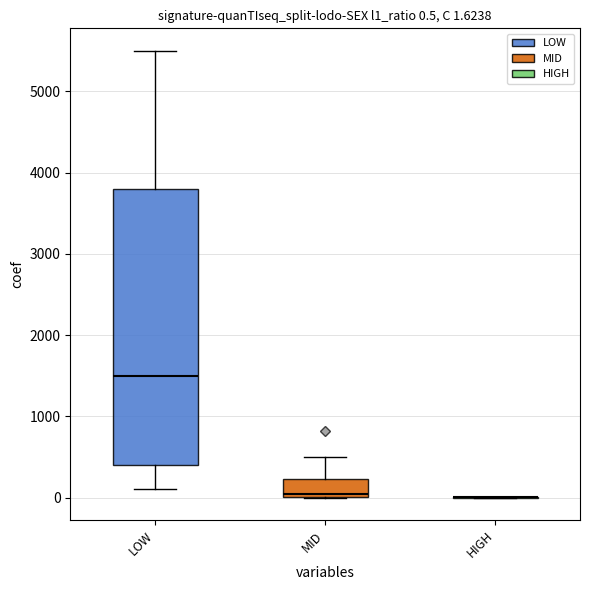

Comparing the boxes themselves (not the whiskers), which one is the tallest?

LOW